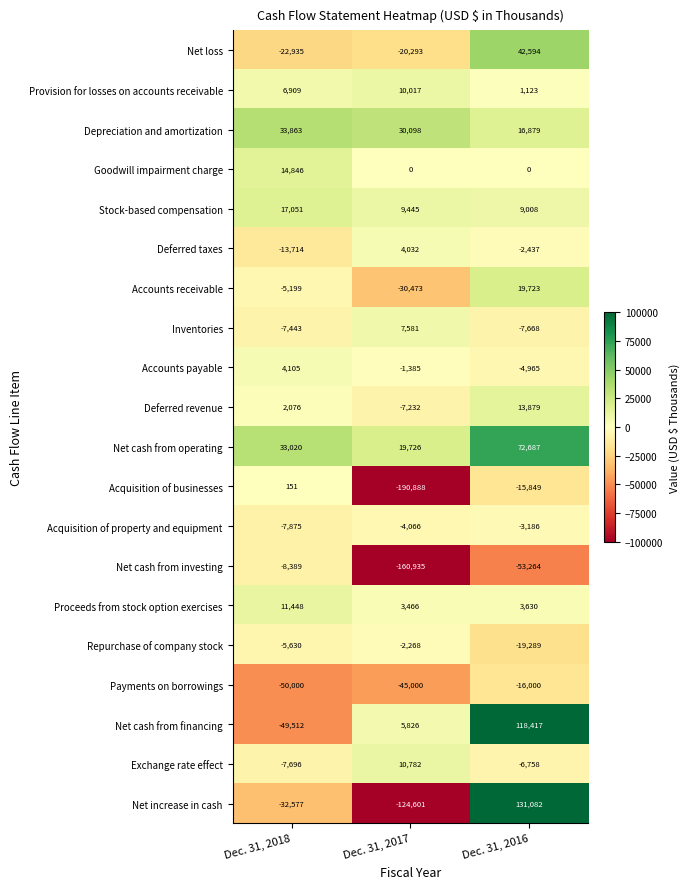

Which series has the widest spread of values?

Net increase in cash